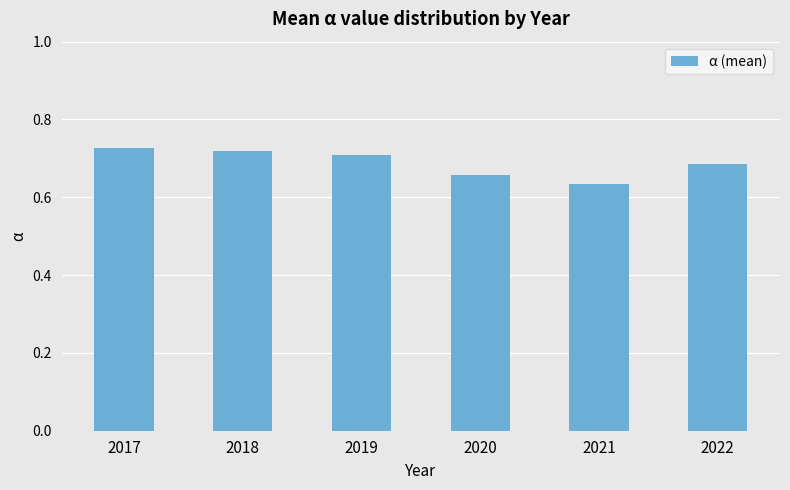

What is the sum of the values at 2021 and 2018?

1.4